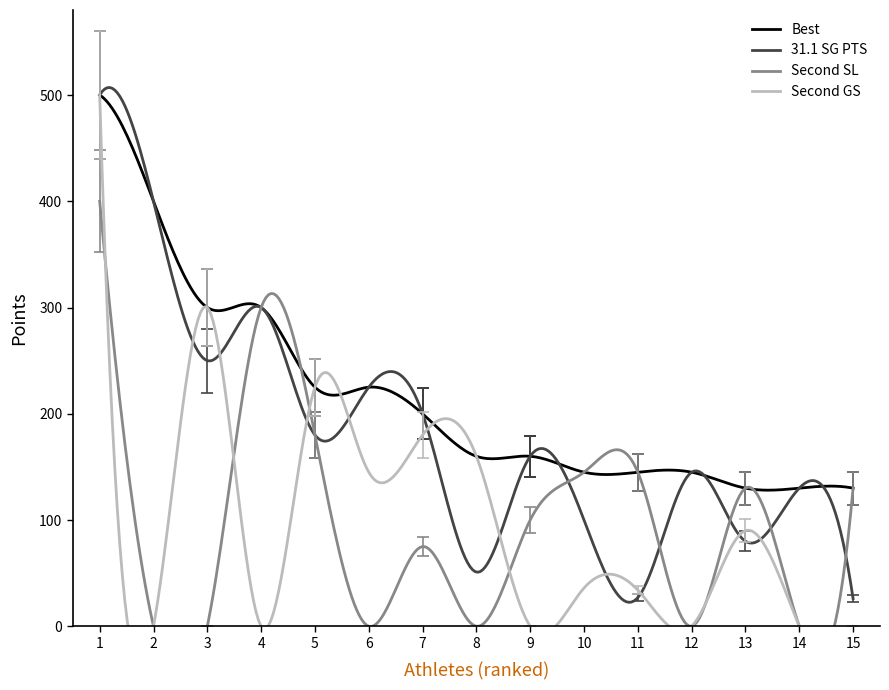

What is the average value of the Second SL series?

107